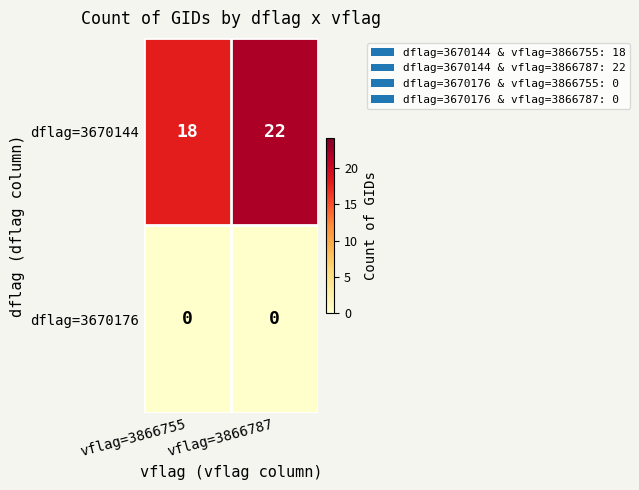

Rank the series at vflag=3866787 from lowest to highest value.

dflag=3670176, dflag=3670144